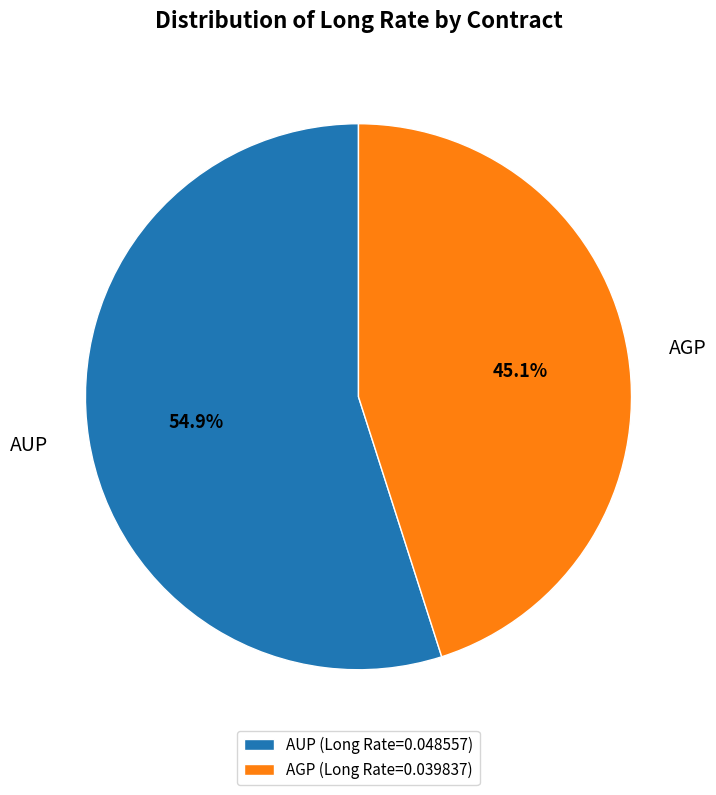

To the nearest percent, what is the combined percentage of AGP and AUP?

100%